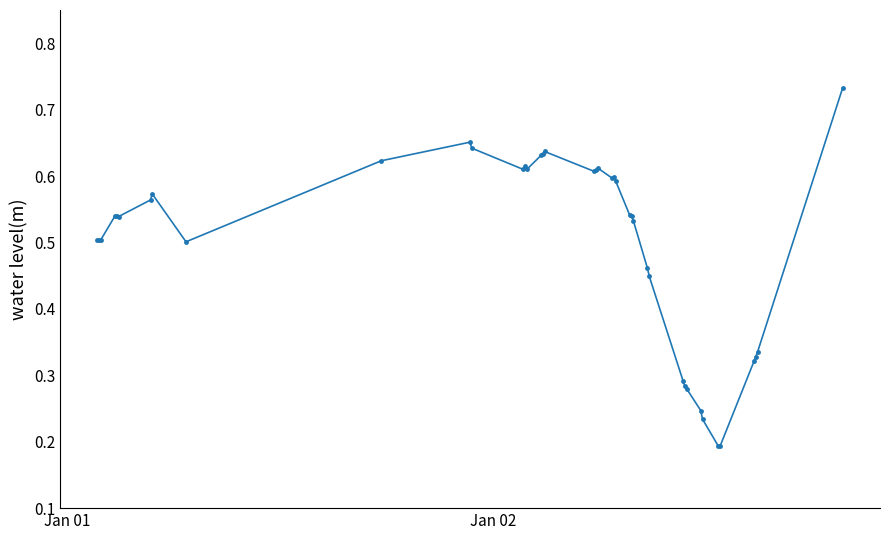

How many values are between 0 and 1?

40